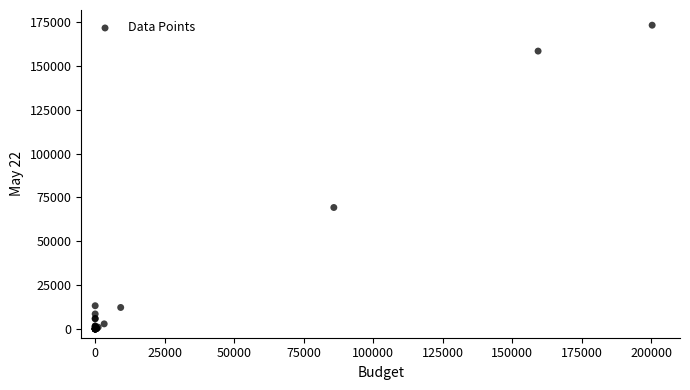

What Y value in the scatter plot is closest to 86595?

69247.9